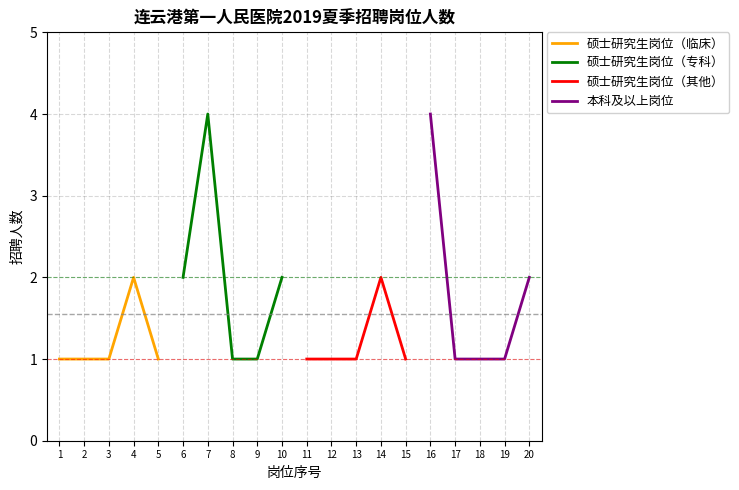

Which series has the largest total across all categories?

硕士研究生岗位（专科）